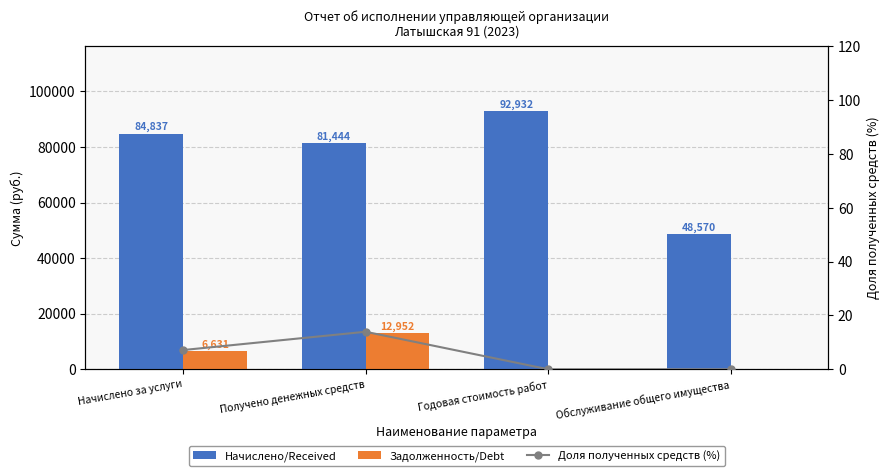

What is the label of the 1st bar from the left?

Начислено за услуги